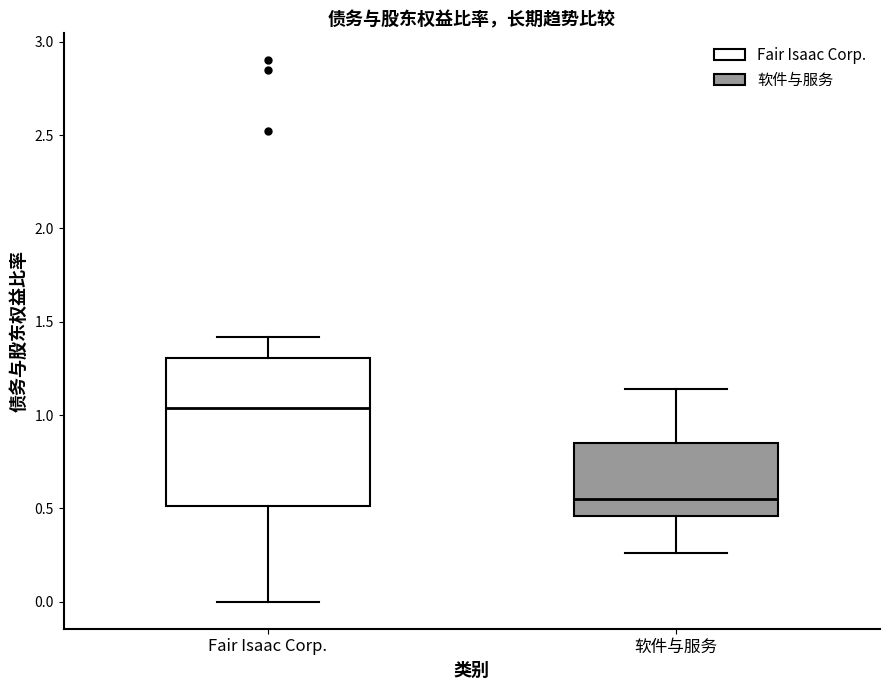

Reading left to right, read every box against the y-axis: the position of its median line, the range the box covers, and the ends of its whiskers. The values are not printed on the chart, so give them approximately, as read against the axis.

Fair Isaac Corp.: median 1.05, box 0.50 to 1.30, whiskers 0.00 to 1.40
软件与服务: median 0.55, box 0.45 to 0.85, whiskers 0.25 to 1.15